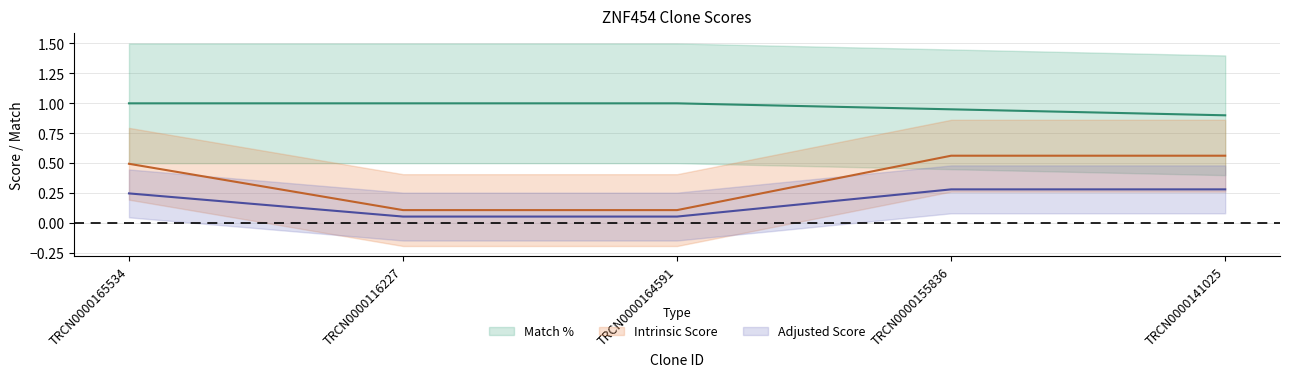

The value of Match % at TRCN0000164591 is 1.0. True or false?

True